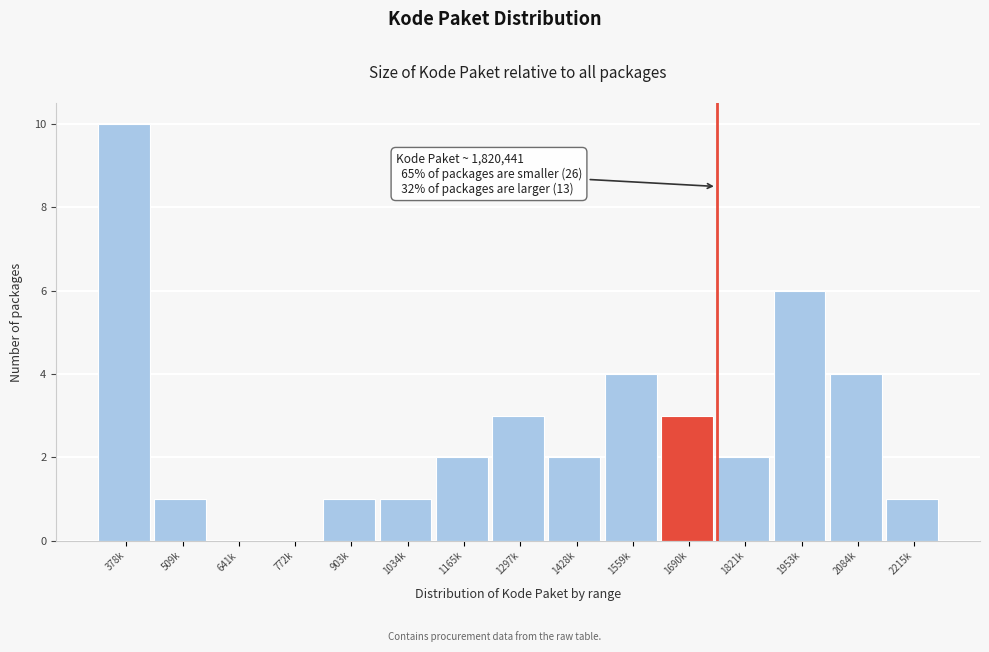

Reading right to left, list all the values displayed in this chart.

2215k=1	2084k=4	1953k=6	1821k=2	1690k=3	1559k=4	1428k=2	1297k=3	1165k=2	1034k=1	903k=1	772k=0	641k=0	509k=1	378k=10